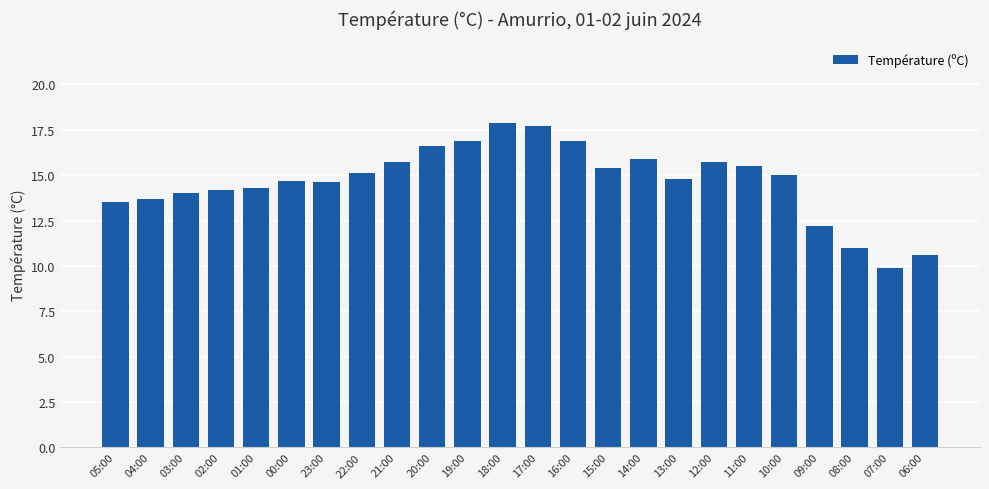

What is the sum of the values at 05:00 and 22:00?

28.6